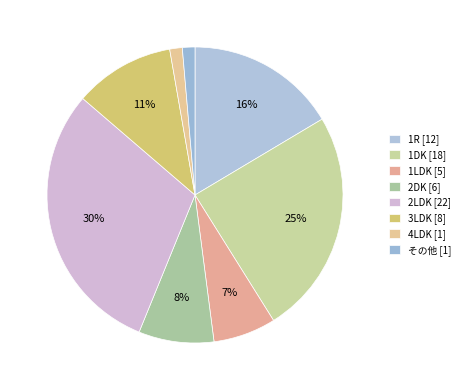

Does 1LDK represent more than half of the total?

No